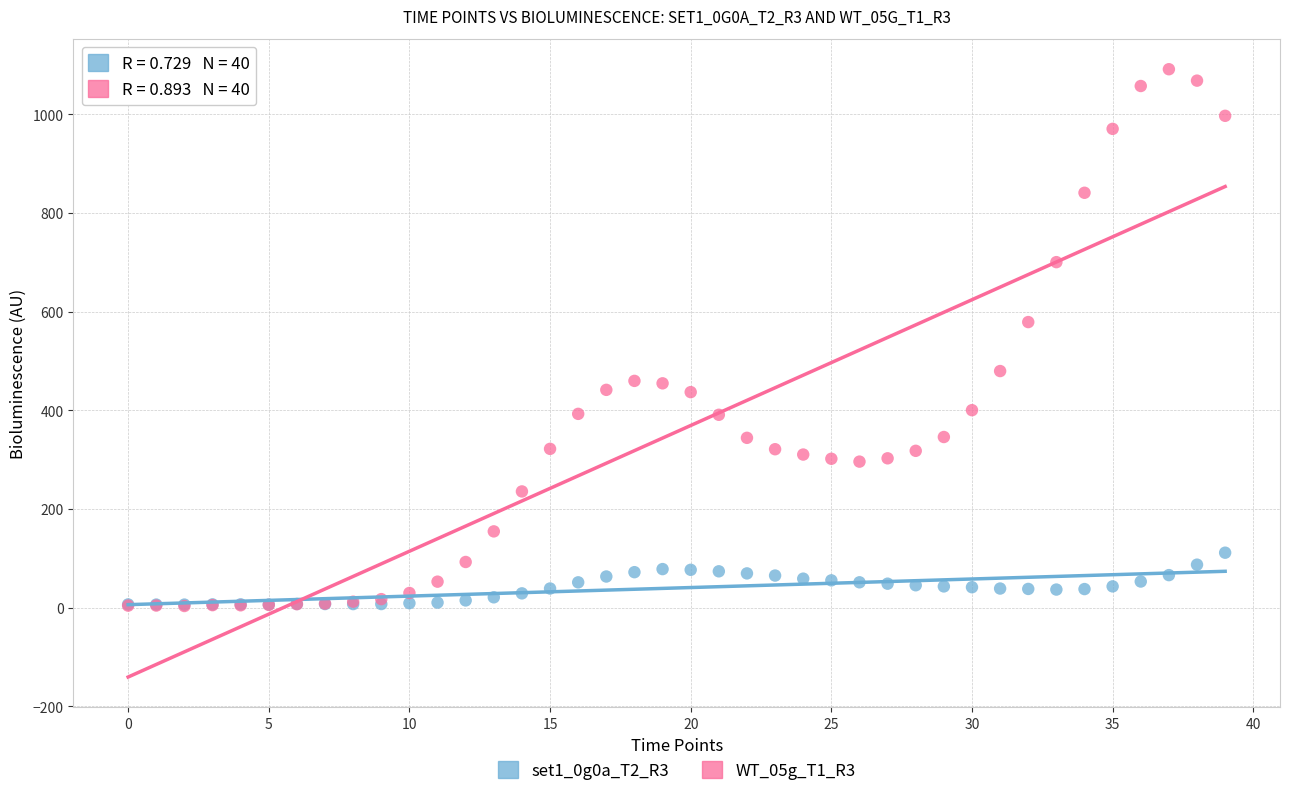

What are all the series names shown in the legend?

set1_0g0a_T2_R3, WT_05g_T1_R3